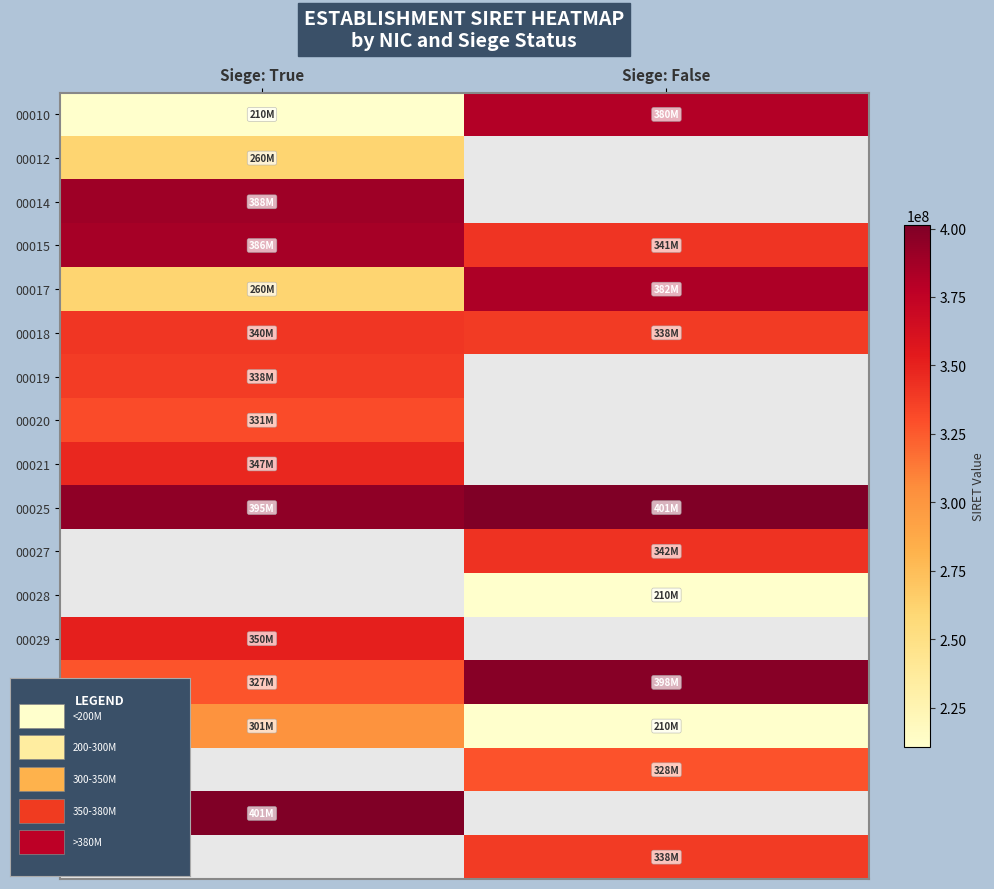

Rank the series by their maximum value, from lowest to highest.

00012, 00036, 00020, 00019, 00018, 00021, 00029, 00010, 00017, 00015, 00014, 00030, 00025, 00027, 00028, 00037, 00041, 00053